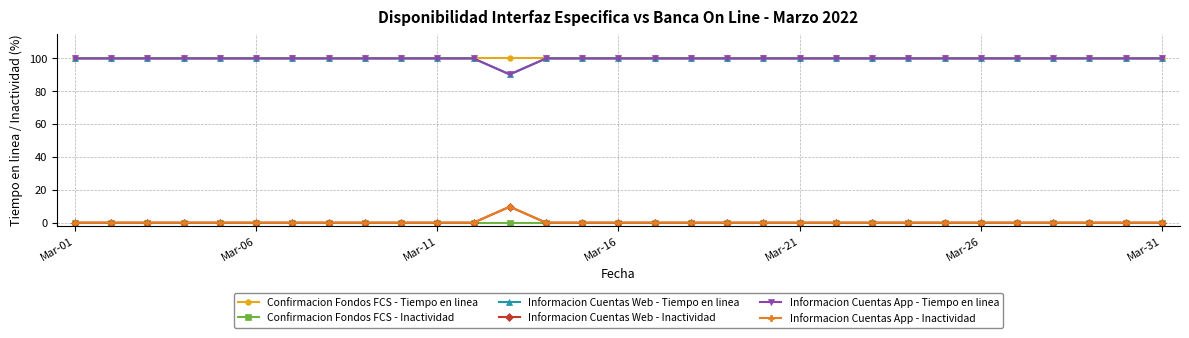

True or false: Informacion Cuentas App - Tiempo en linea and Informacion Cuentas App - Inactividad intersect in this chart.

False